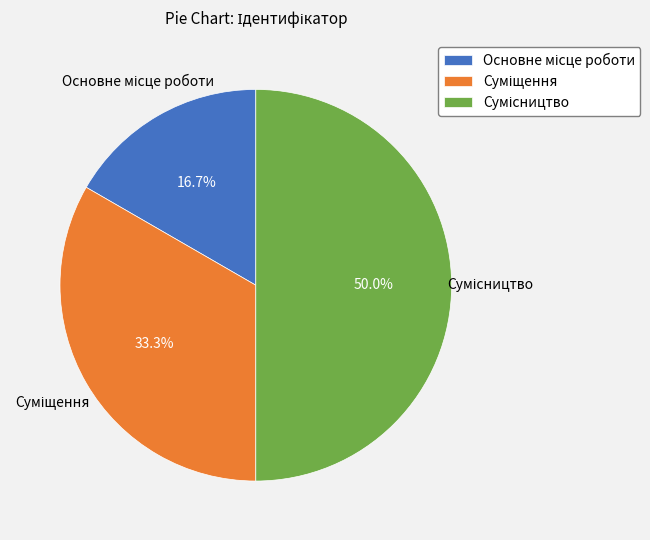

Rank the categories by value from highest to lowest.

Сумісництво, Суміщення, Основне місце роботи